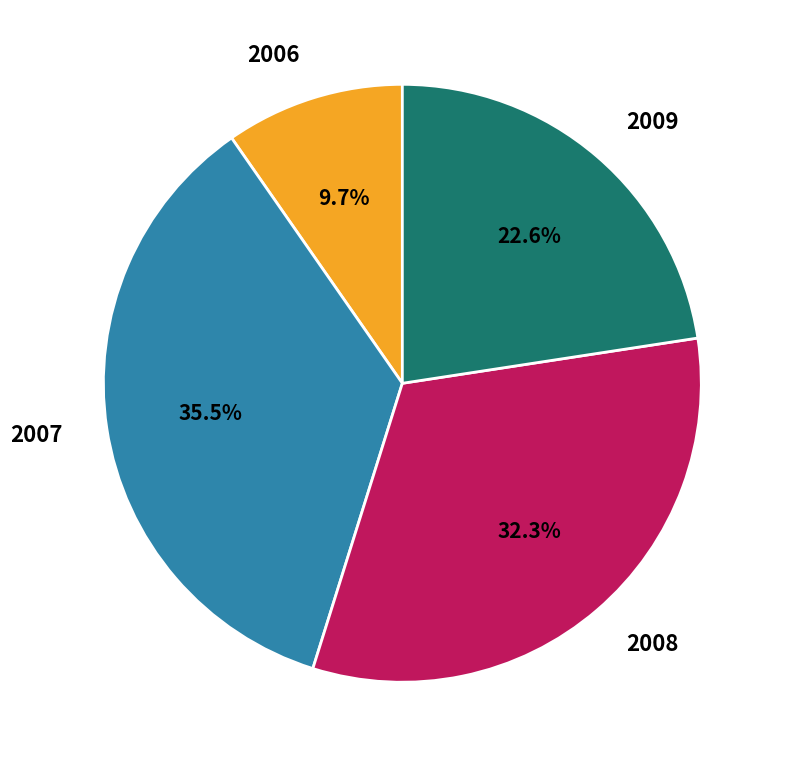

What percentage is NOT represented by 2007?

64.5%